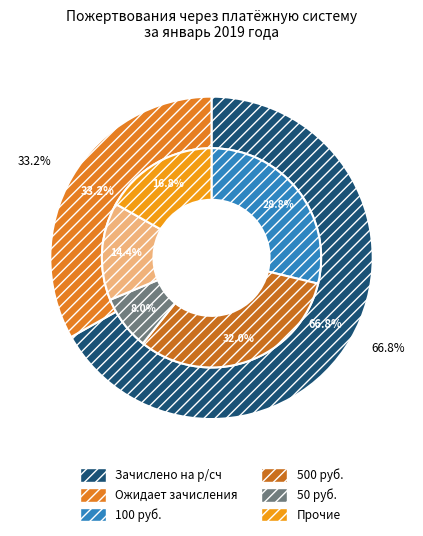

Is it true that Зачислено на р/сч is 67% of the pie?

True